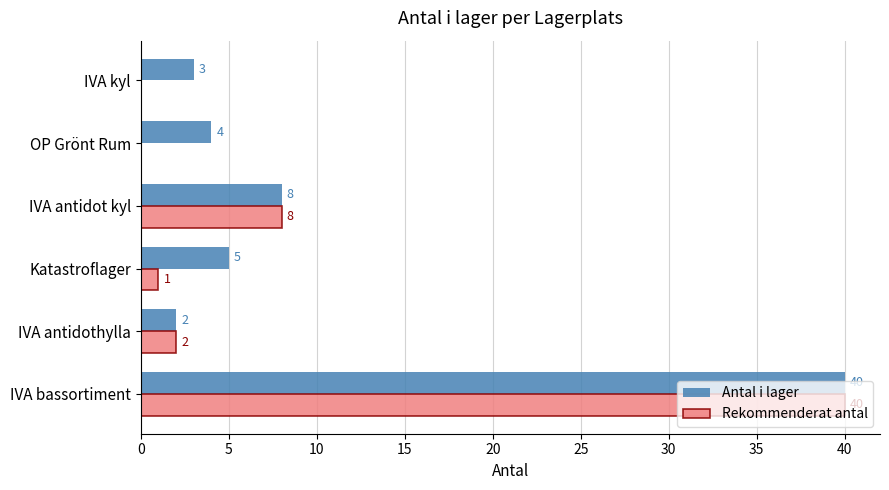

What is the maximum value for Antal i lager?

40